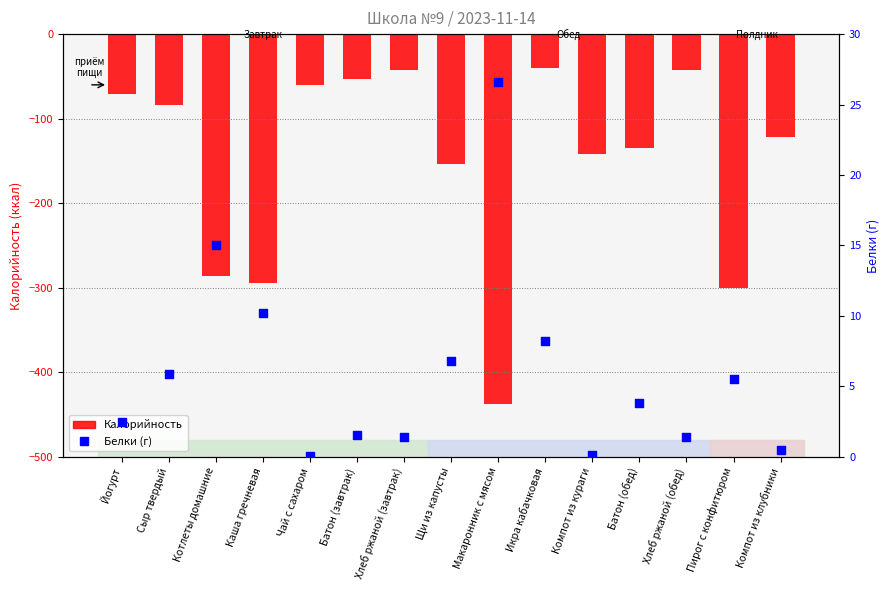

Which series contains the lowest Y value?

Калорийность